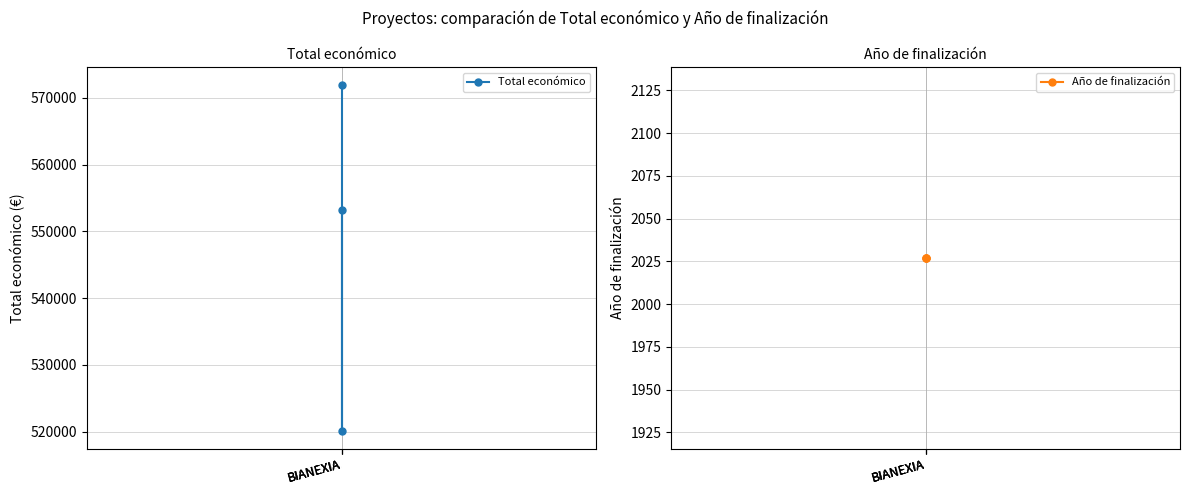

What is the minimum value for Total económico?

520062